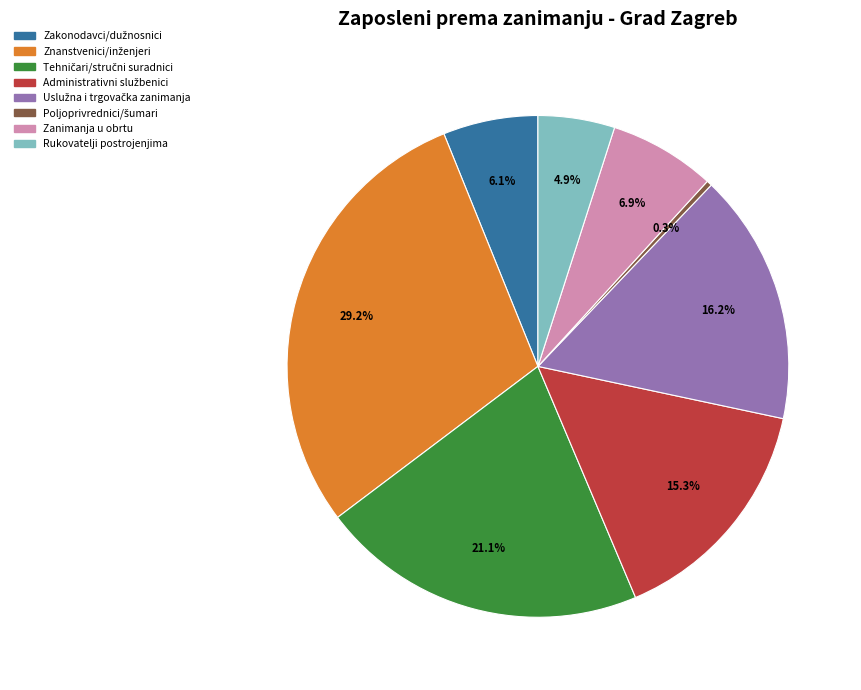

Count the number of slices in the pie.

8